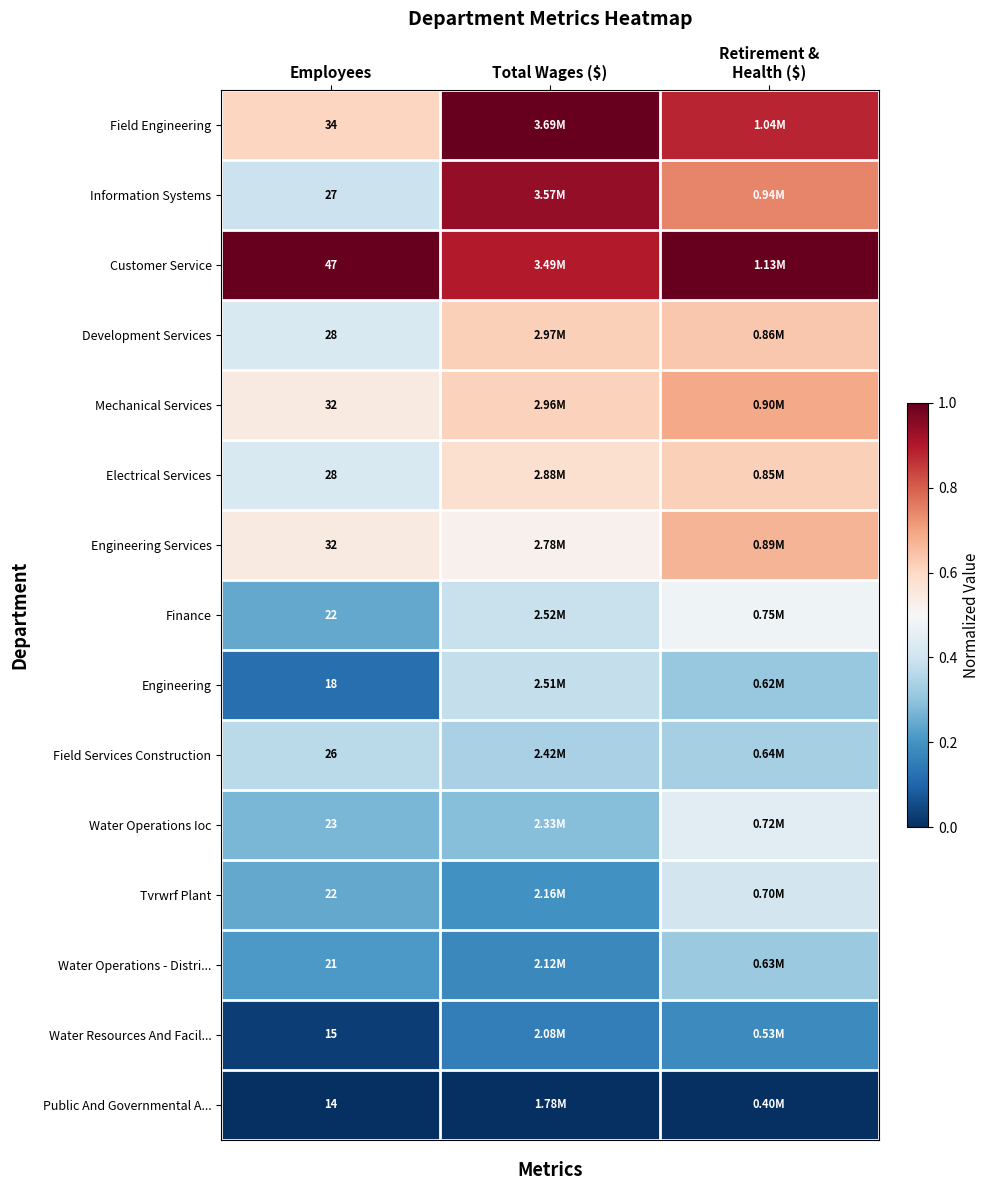

Is the value of Public And Governmental A... at Employees greater than the value of Finance at Employees?

No